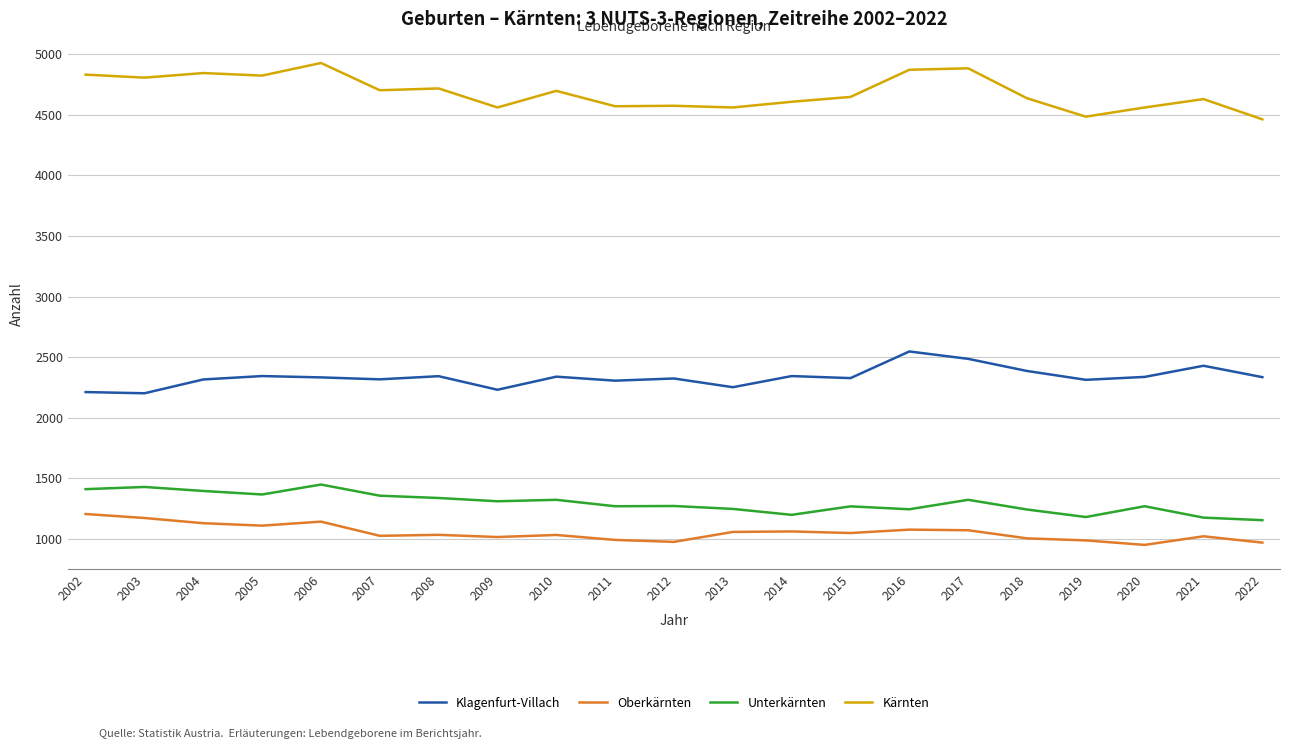

What is the maximum value for Oberkärnten?

1207